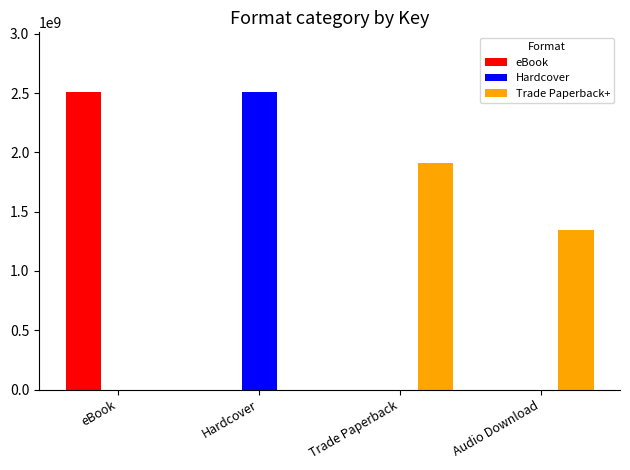

Is it true that Trade Paperback+ equals 1341987129 at Audio Download?

True